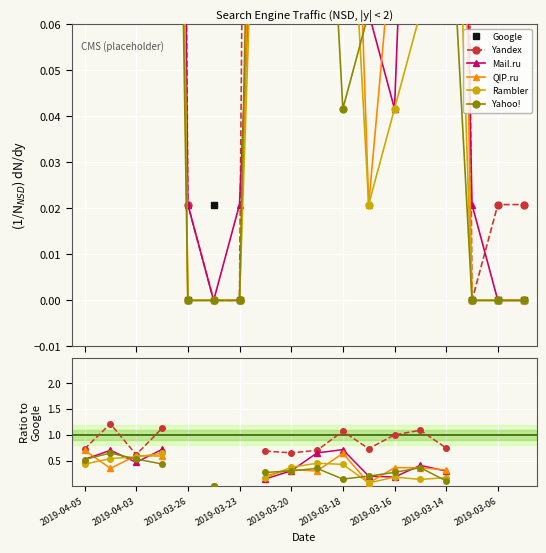

True or false: Yahoo! has a value of 0.8 at 2019-04-03.

False